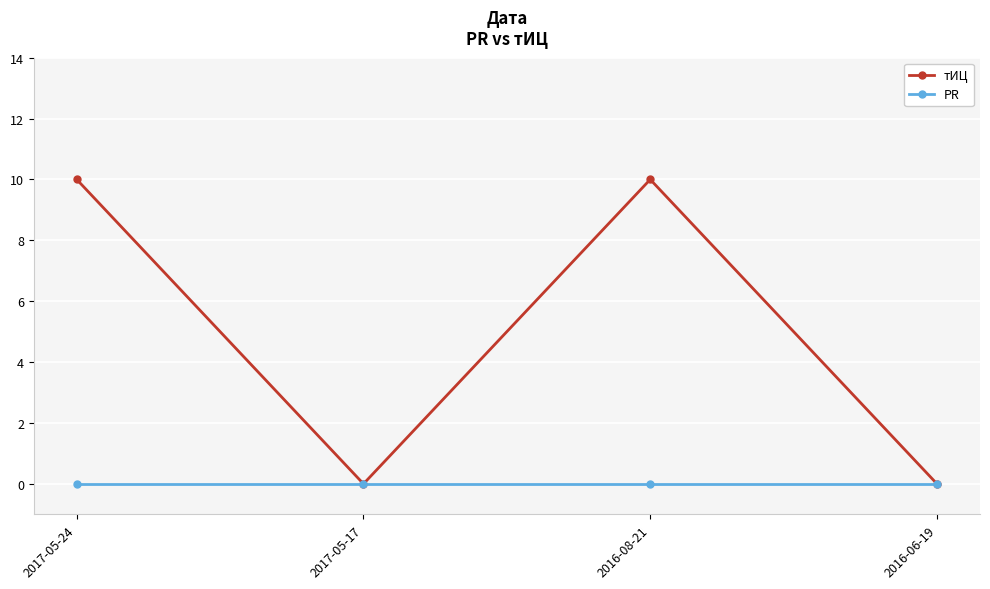

Which series changed the most between 2016-08-21 and 2016-06-19?

тИЦ